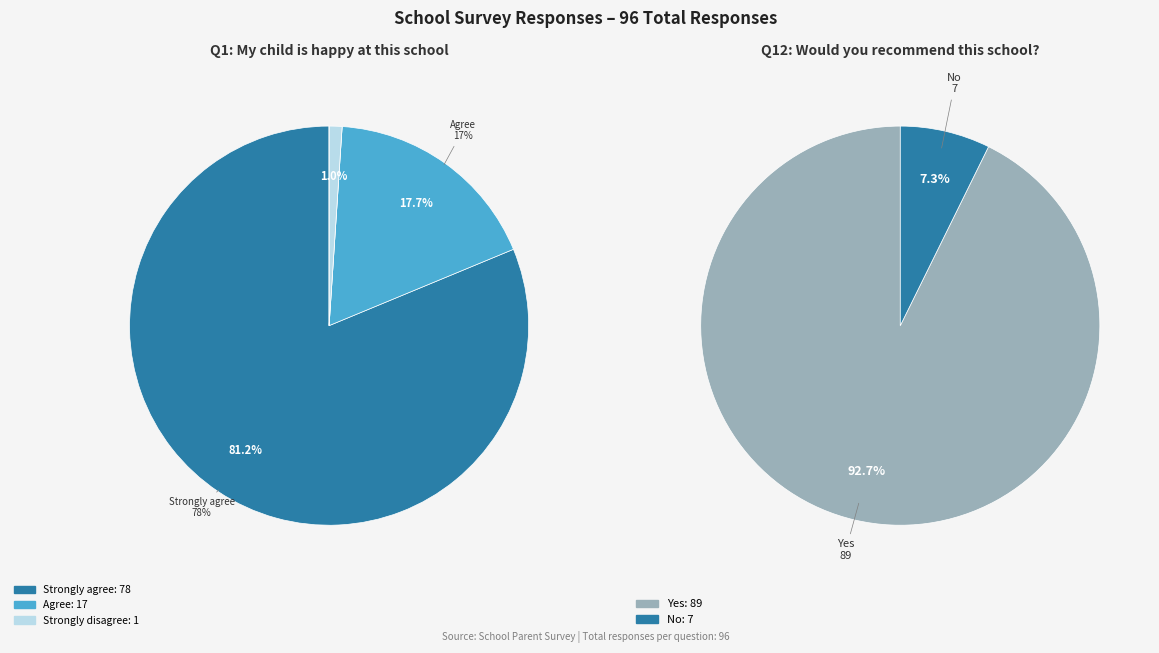

Which slice is the largest?

Strongly agree